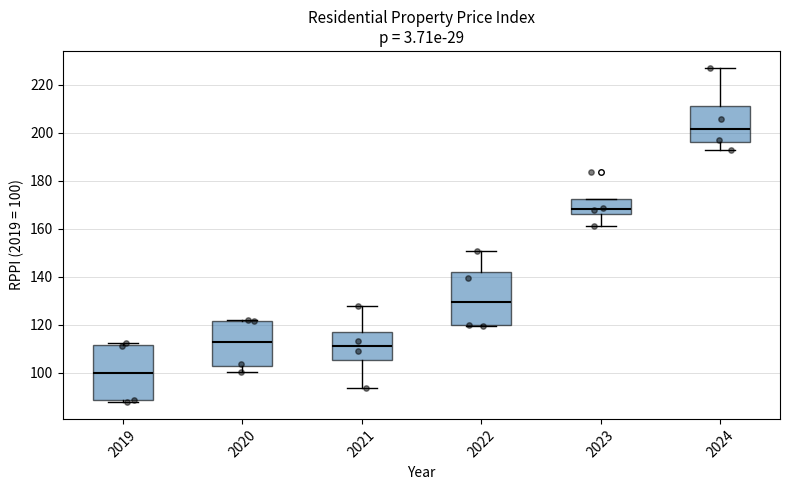

Reading left to right, transcribe this box plot: for each box, give where its median line is, the range the box spans, and where its two whiskers end, as read against the y-axis. The values are not printed on the chart, so give them approximately, as read against the axis.

2019: median 100, box 88 to 112, whiskers 88 (just below the box's lower edge) to 112 (just above the box's upper edge)
2020: median 112, box 102 to 122, whiskers 100 to 122
2021: median 112, box 106 to 116, whiskers 94 to 128
2022: median 130, box 120 to 142, whiskers 120 to 150
2023: median 168, box 166 to 172, whiskers 162 to 172
2024: median 202, box 196 to 212, whiskers 192 to 228